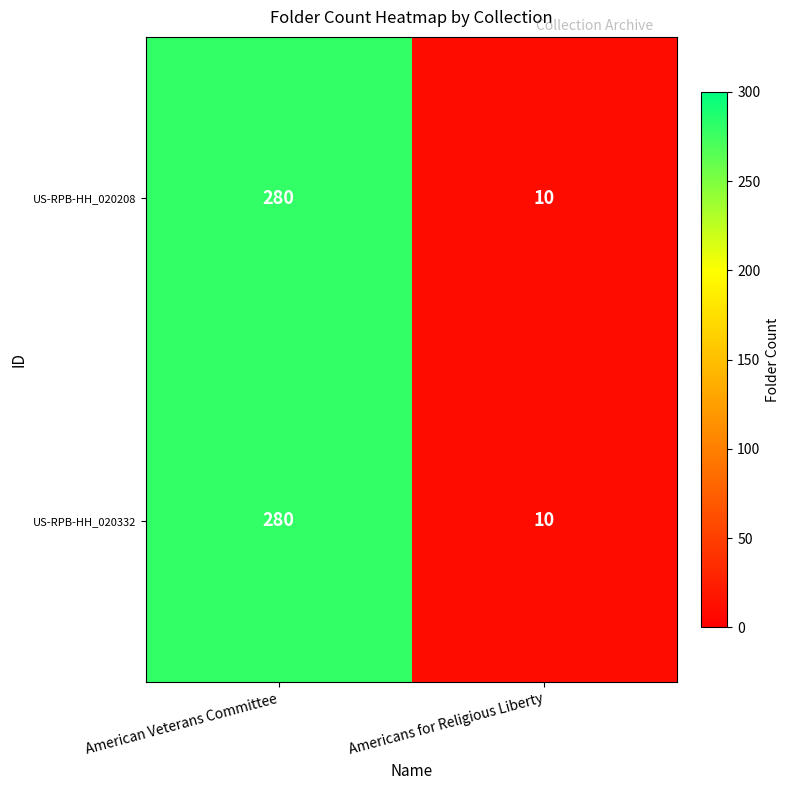

The value of US-RPB-HH_020208 at Americans for Religious Liberty is 10. True or false?

True